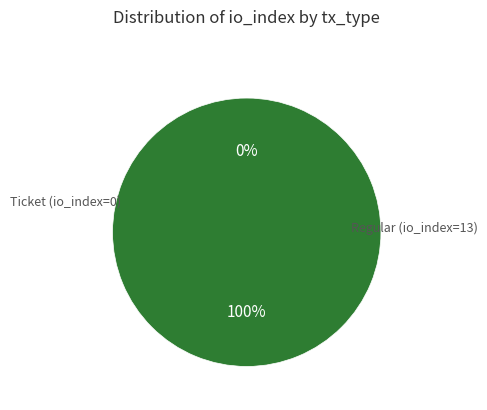

What percentage is the Regular (io_index=13) slice, to the nearest percent?

100%